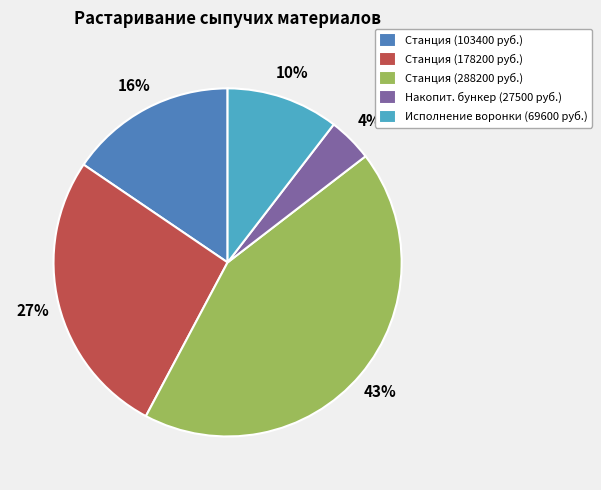

Is the sum of Станция (288200 руб.) and Исполнение воронки (69600 руб.) greater than half?

Yes